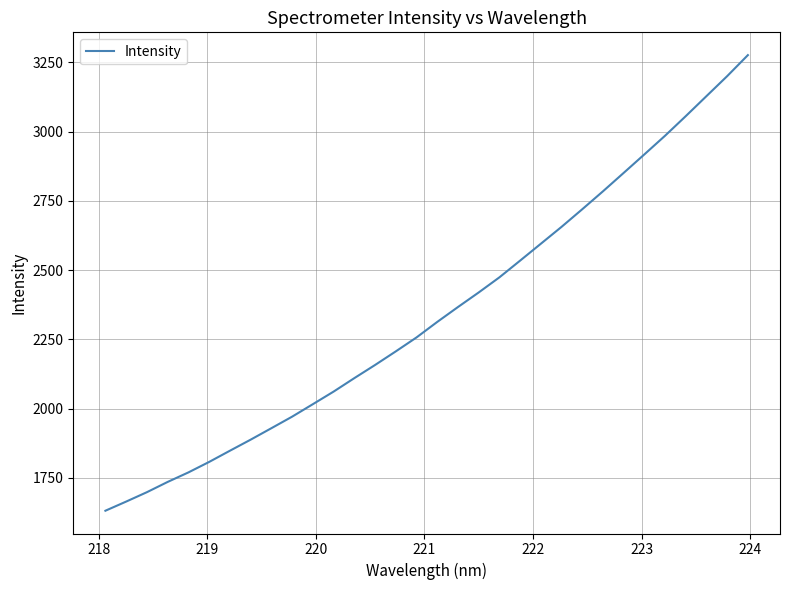

What is the average value?

2344.9